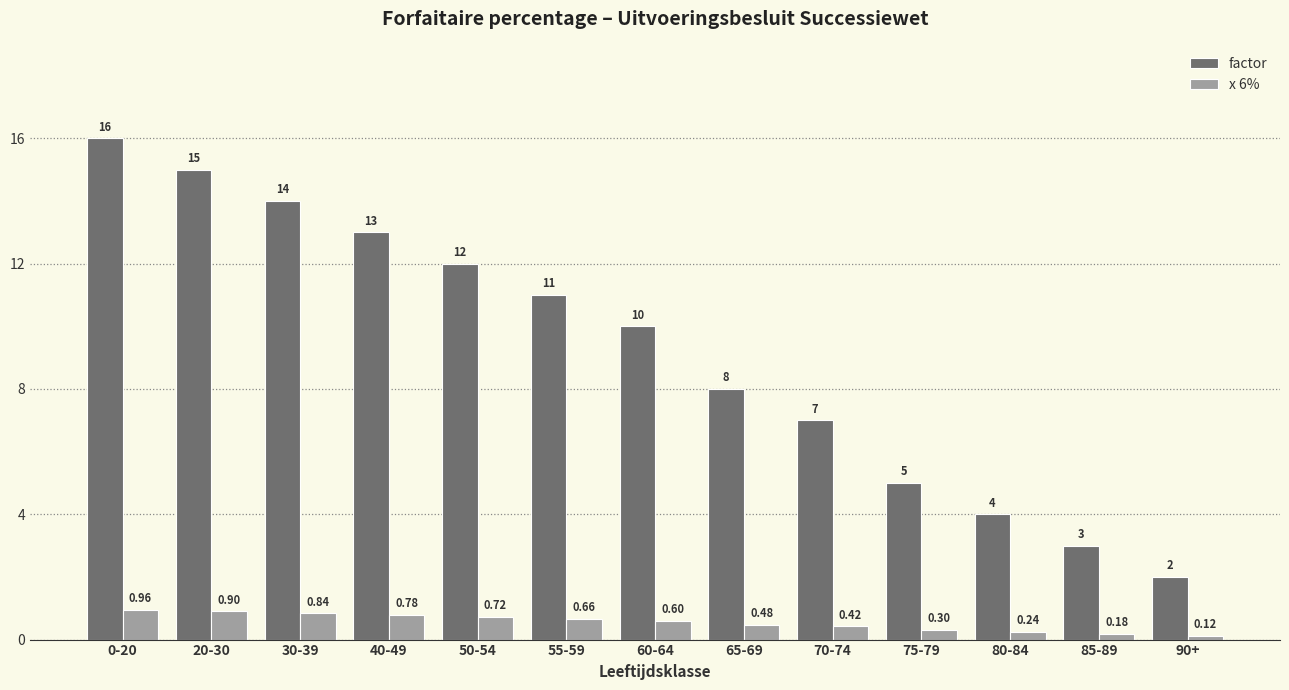

Is the value of x 6% at 80-84 greater than the value of factor at 65-69?

No